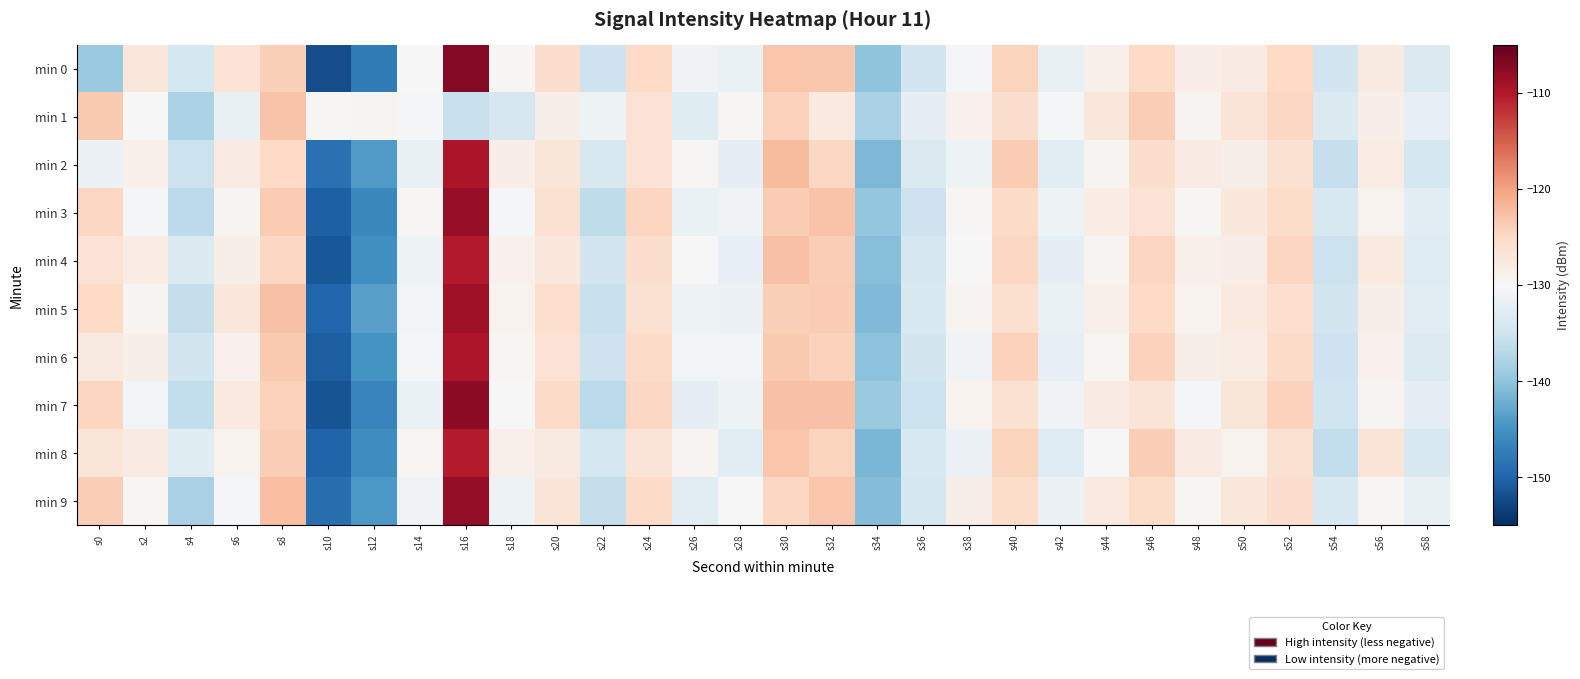

Between s12 and s18, which is larger?

s18